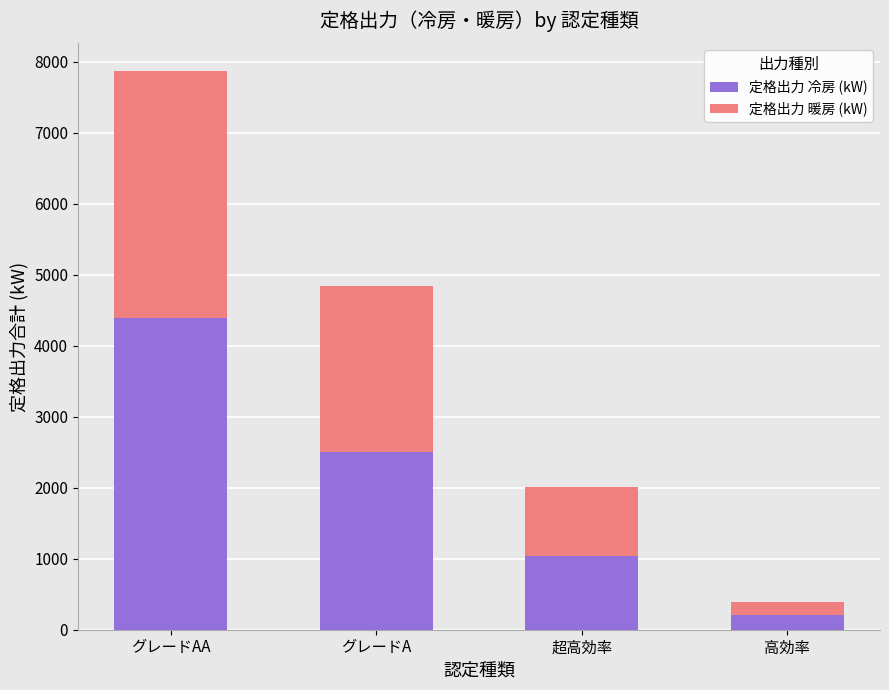

The 定格出力 冷房 (kW) series shows 2498 at グレードA. True or false?

True